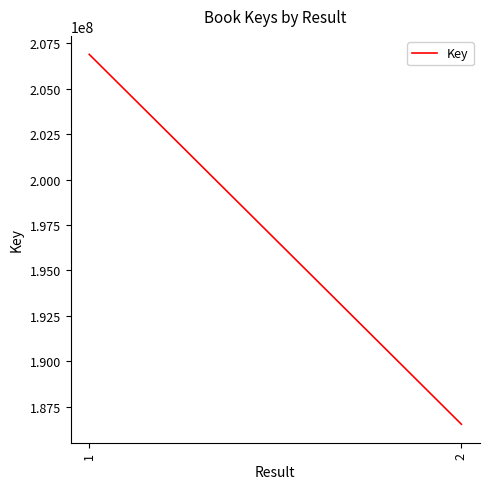

Which has a higher value, 2 or 1?

1